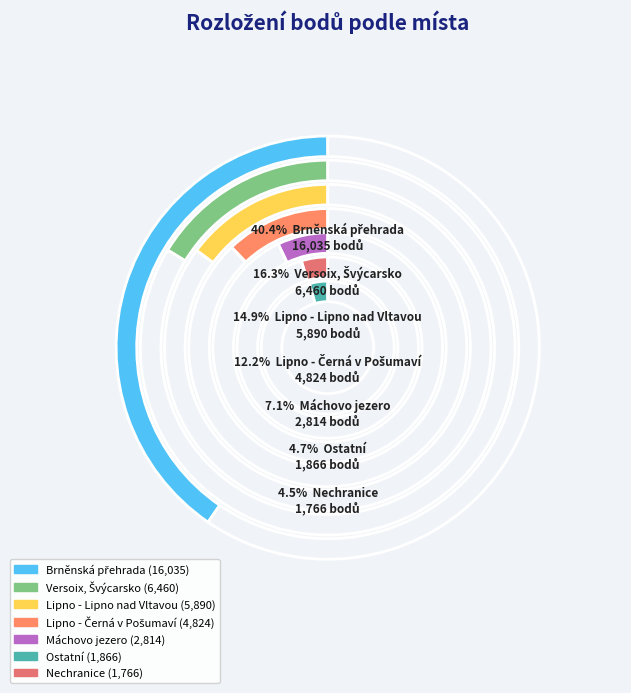

Between Brněnská přehrada and Brněnská přehrada, which is larger?

Brněnská přehrada